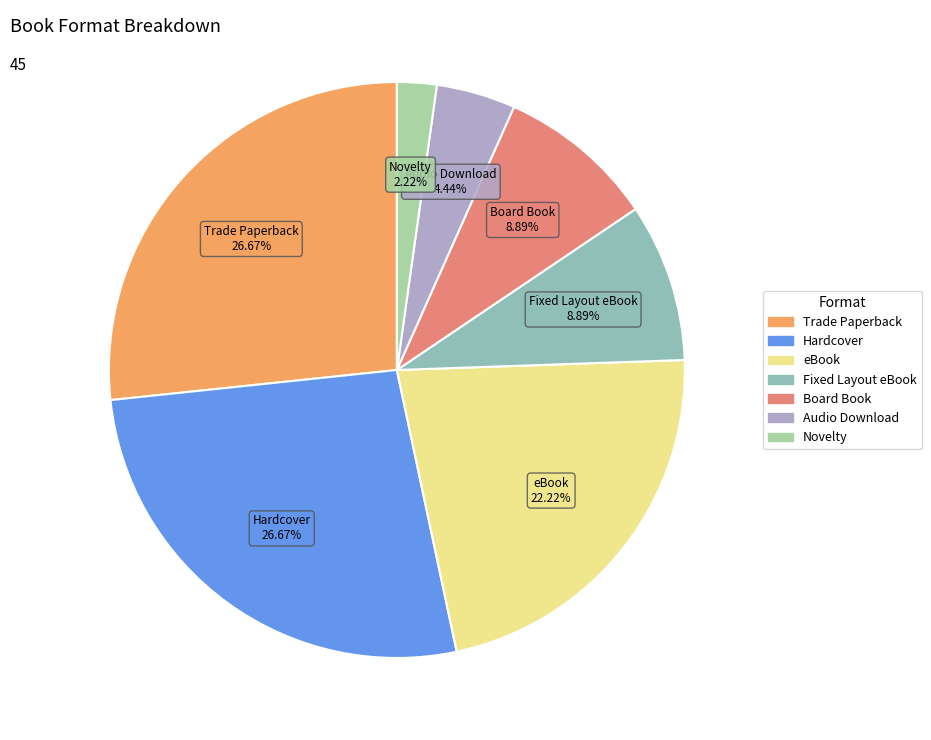

Does any single category account for the majority?

No